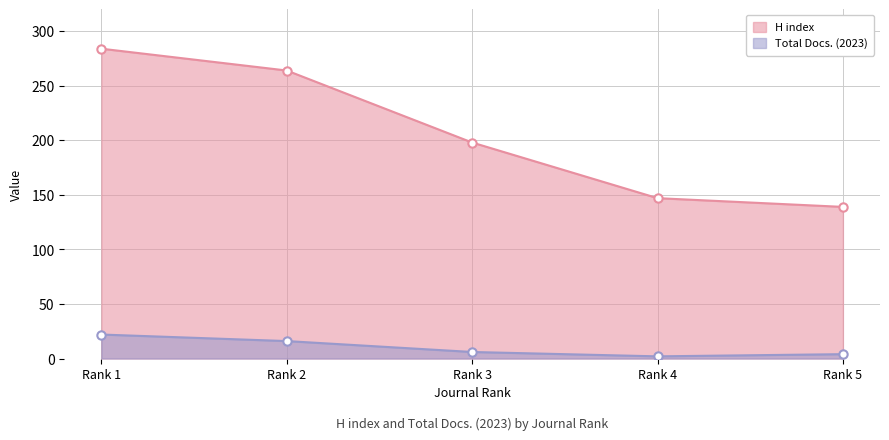

Reading left to right, transcribe all the data shown in this chart.

H index: 284	264	198	147	139
Total Docs. (2023): 22	16	6	2	4